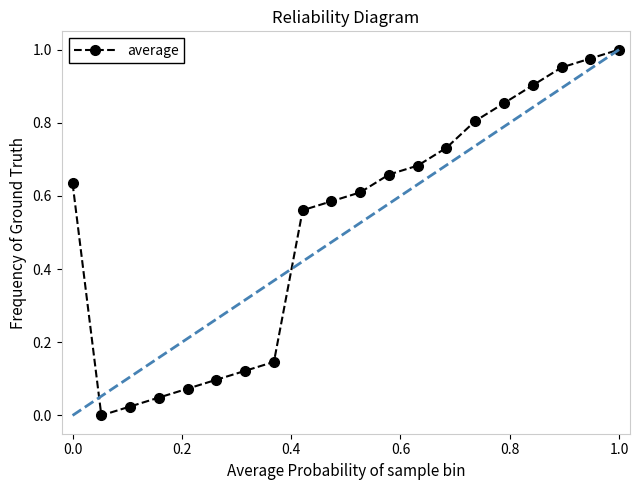

What is the average value?

0.5